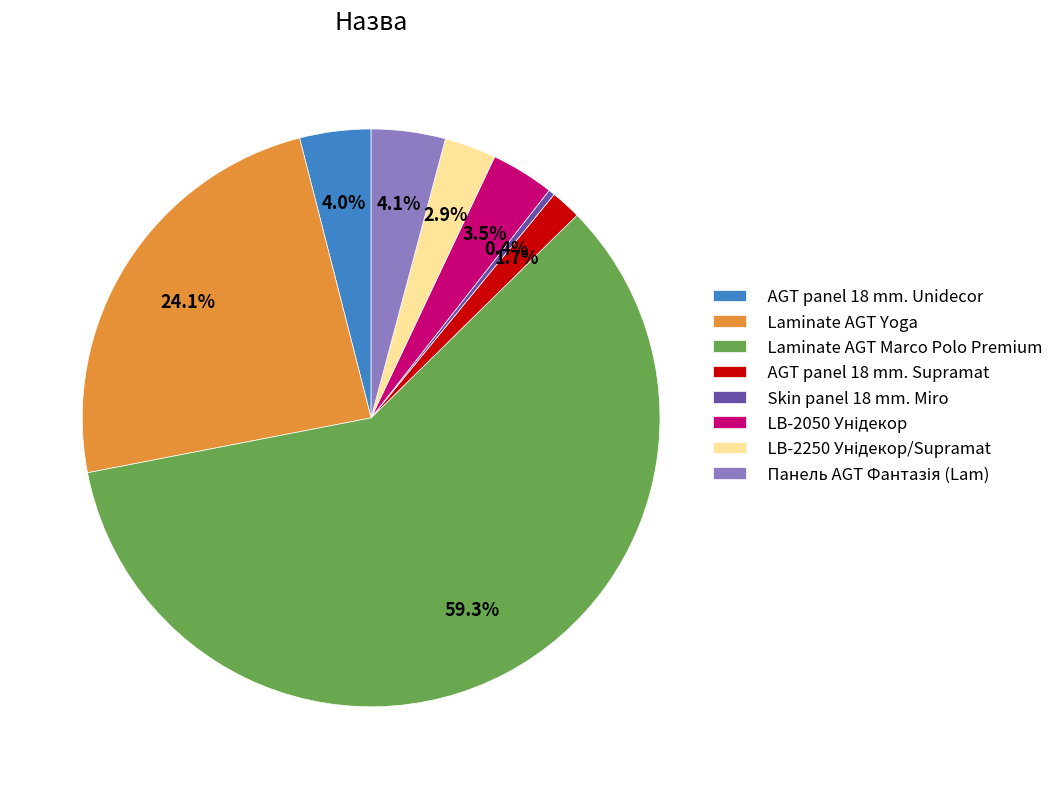

Which category accounts for the majority?

Laminate AGT Marco Polo Premium